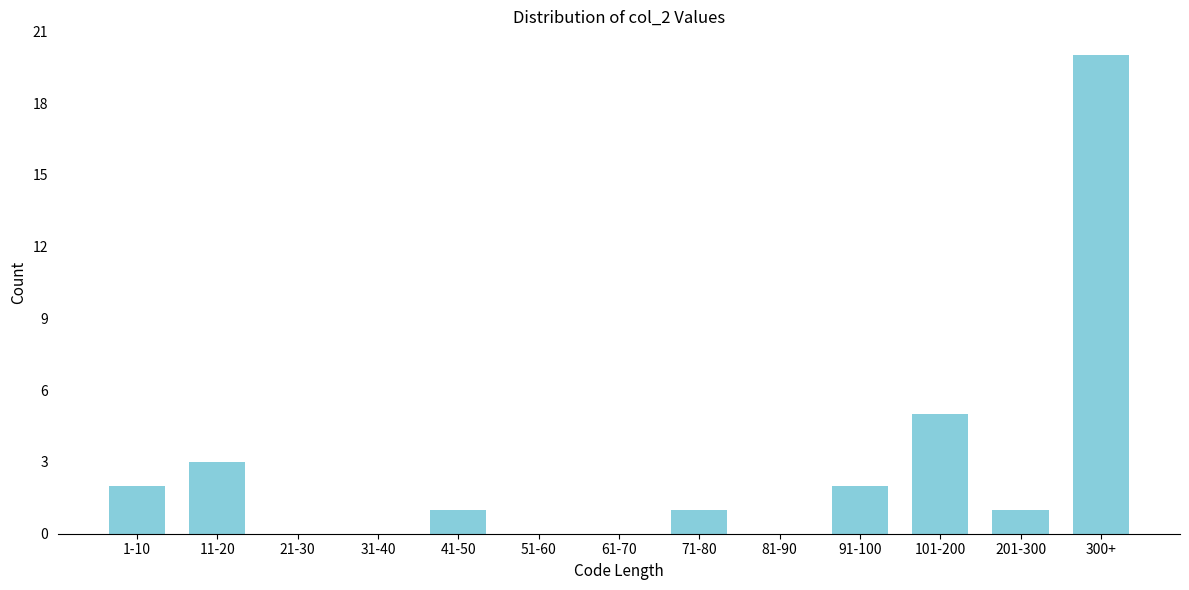

Reading left to right, transcribe all the data shown in this chart.

1-10=2	11-20=3	21-30=0	31-40=0	41-50=1	51-60=0	61-70=0	71-80=1	81-90=0	91-100=2	101-200=5	201-300=1	300+=20